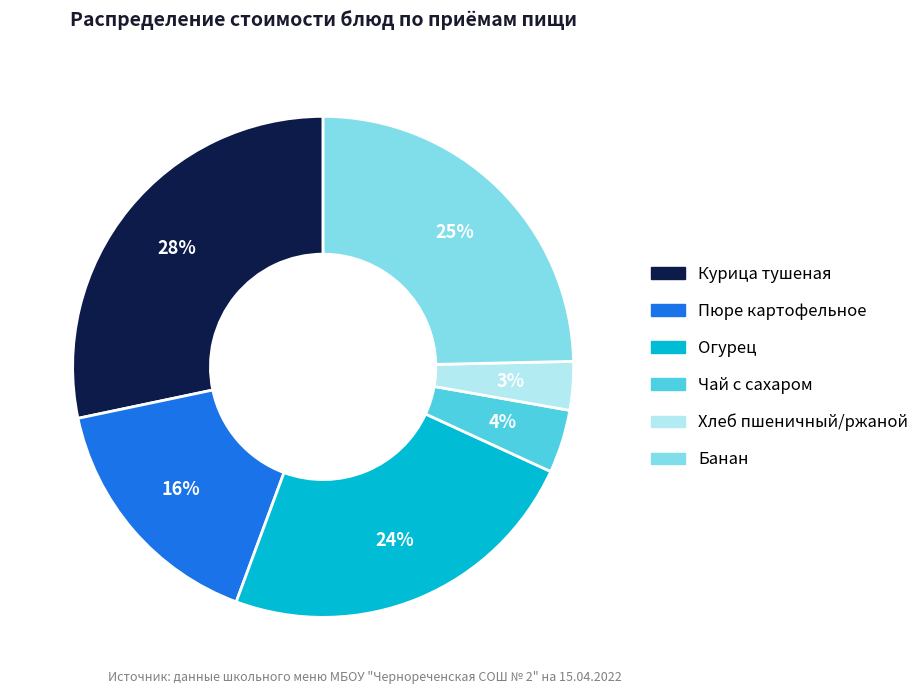

What is the ratio of the value at Курица тушеная to the value at Пюре картофельное?

1.8